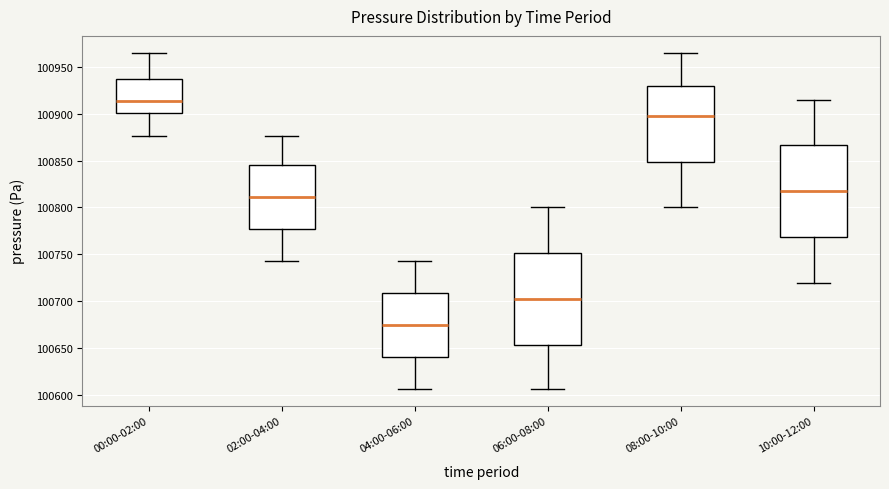

Reading left to right, read every box against the y-axis: the position of its median line, the range the box covers, and the ends of its whiskers. The values are not printed on the chart, so give them approximately, as read against the axis.

00:00-02:00: median 100915, box 100900 to 100935, whiskers 100875 to 100965
02:00-04:00: median 100810, box 100775 to 100845, whiskers 100745 to 100875
04:00-06:00: median 100675, box 100640 to 100710, whiskers 100605 to 100745
06:00-08:00: median 100705, box 100655 to 100750, whiskers 100605 to 100800
08:00-10:00: median 100900, box 100850 to 100930, whiskers 100800 to 100965
10:00-12:00: median 100820, box 100770 to 100865, whiskers 100720 to 100915